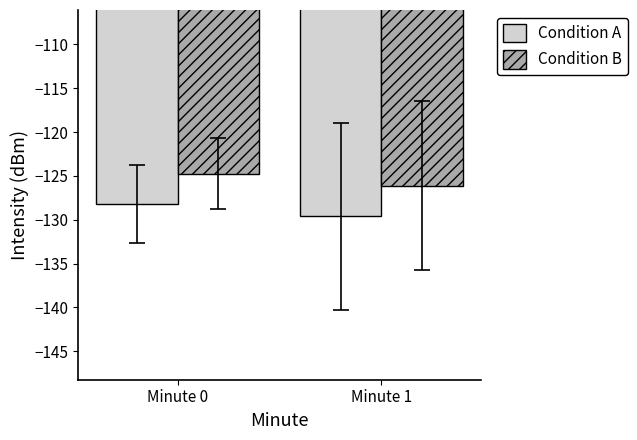

At which category is the sum across all series the highest?

Minute 0